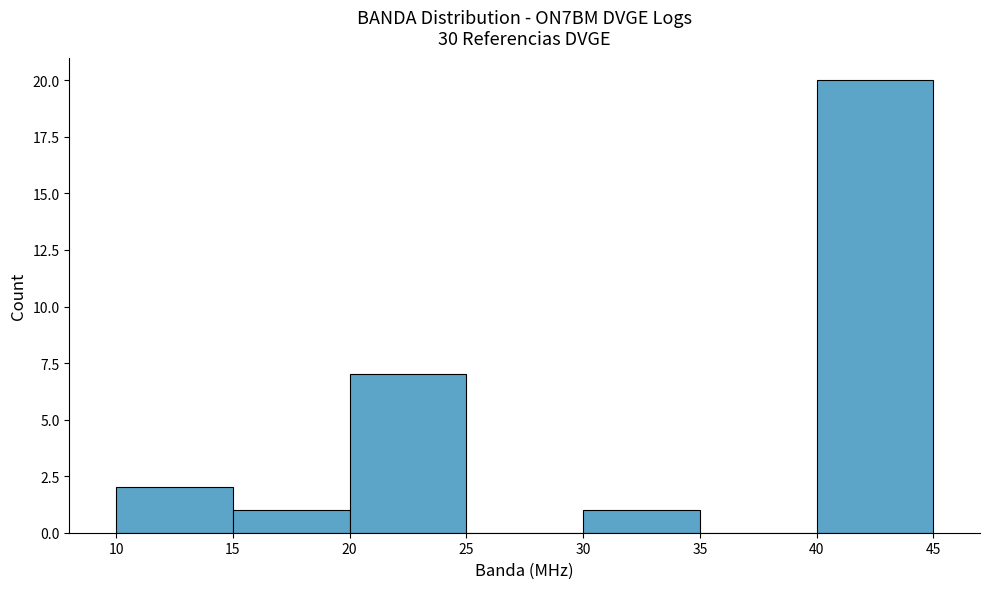

Reading left to right, list every bar in this chart as the range it spans on the x-axis followed by its height. The values are not printed on the chart, so give them approximately, as read against the axis.

10 to 15: 2
15 to 20: 1
20 to 25: 7
25 to 30: 0
30 to 35: 1
35 to 40: 0
40 to 45: 20